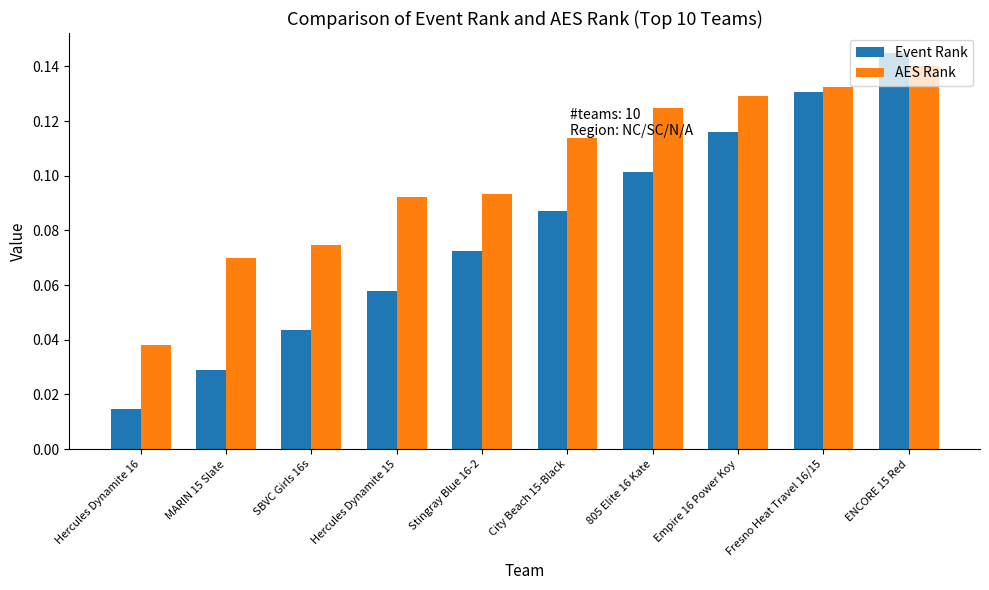

How many series are shown in this chart?

2